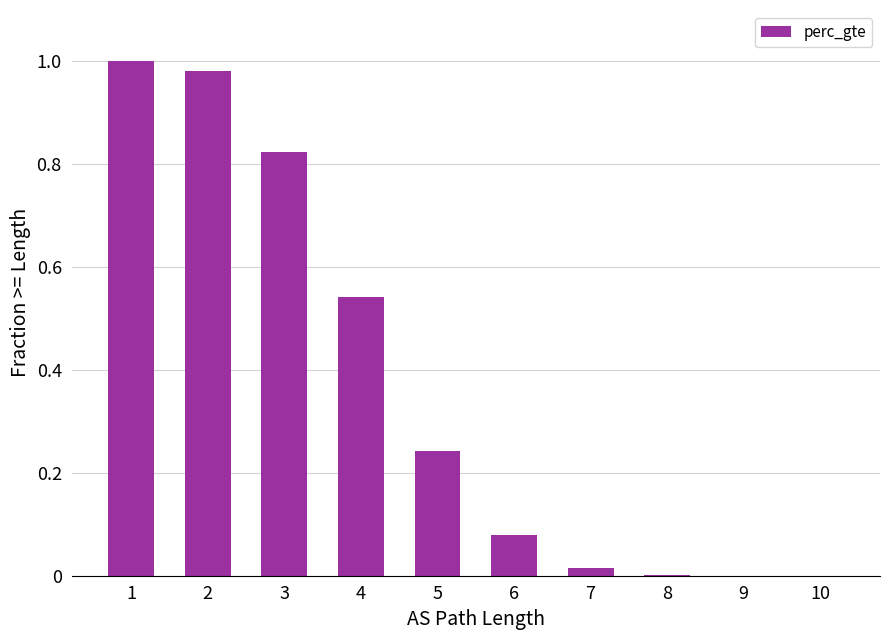

Between 3 and 7, which is larger?

3